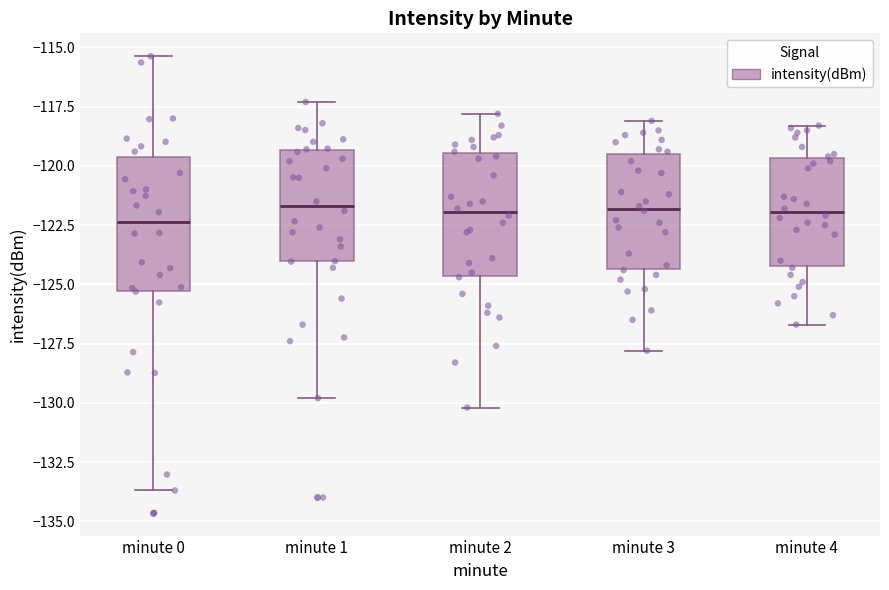

Where is the upper edge of the box for minute 4 on the y-axis? The values are not printed on the chart, so give them approximately, as read against the axis.

-119.5